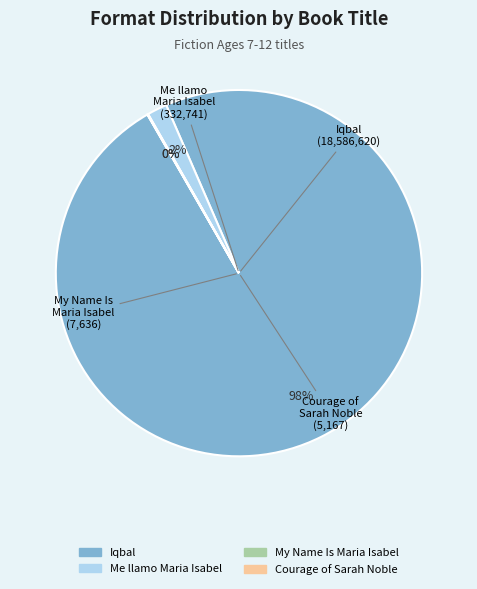

Which slice is the largest?

Iqbal